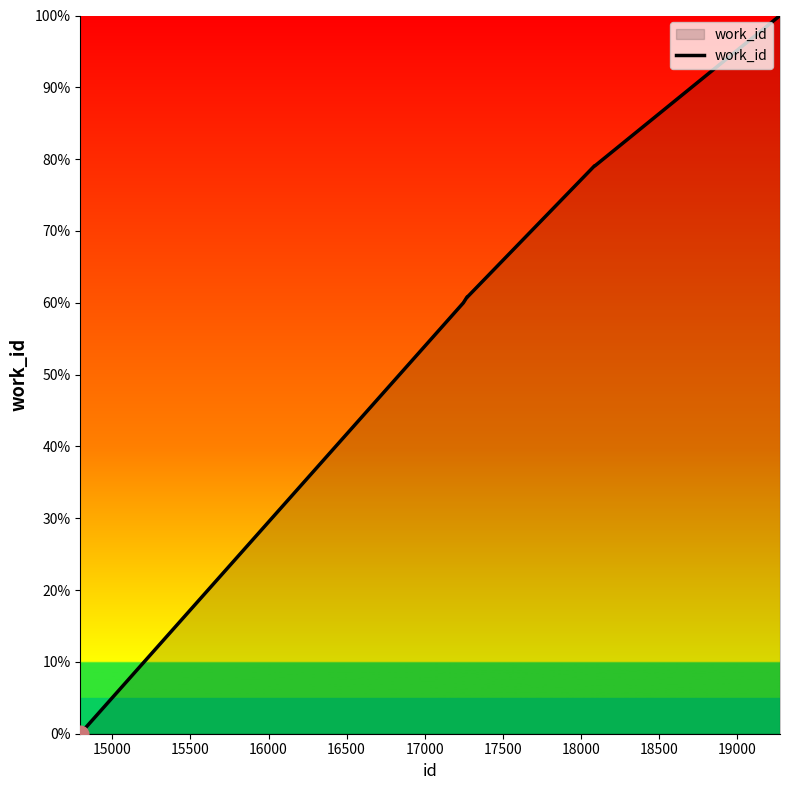

What is the difference between the maximum and minimum values?

100.0